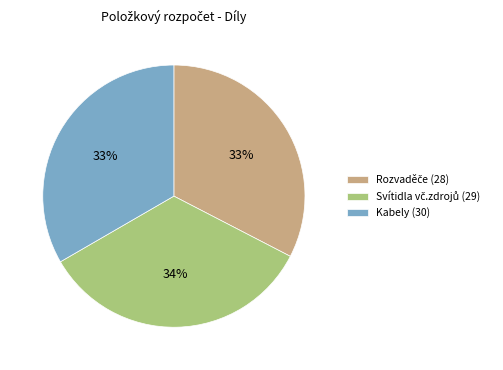

True or false: Kabely (30) accounts for 47% of the total.

False